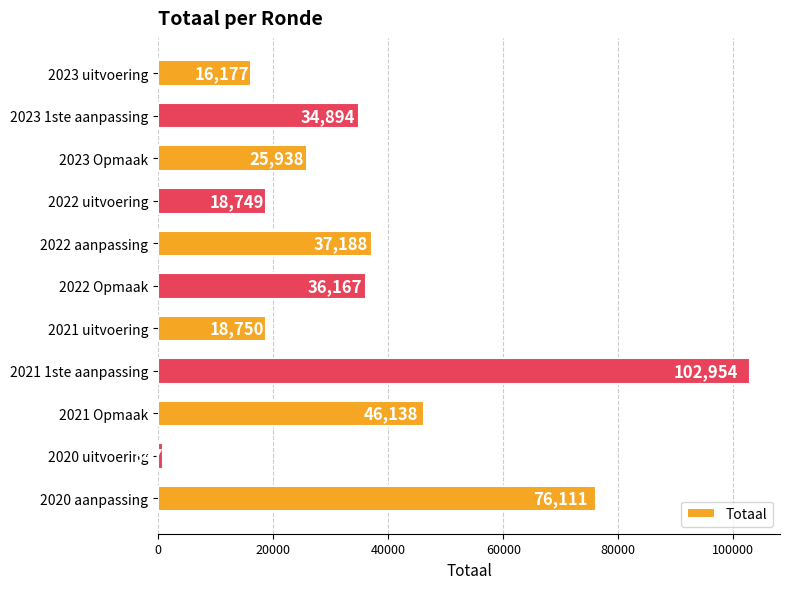

Which has a higher value, 2022 uitvoering or 2023 uitvoering?

2022 uitvoering